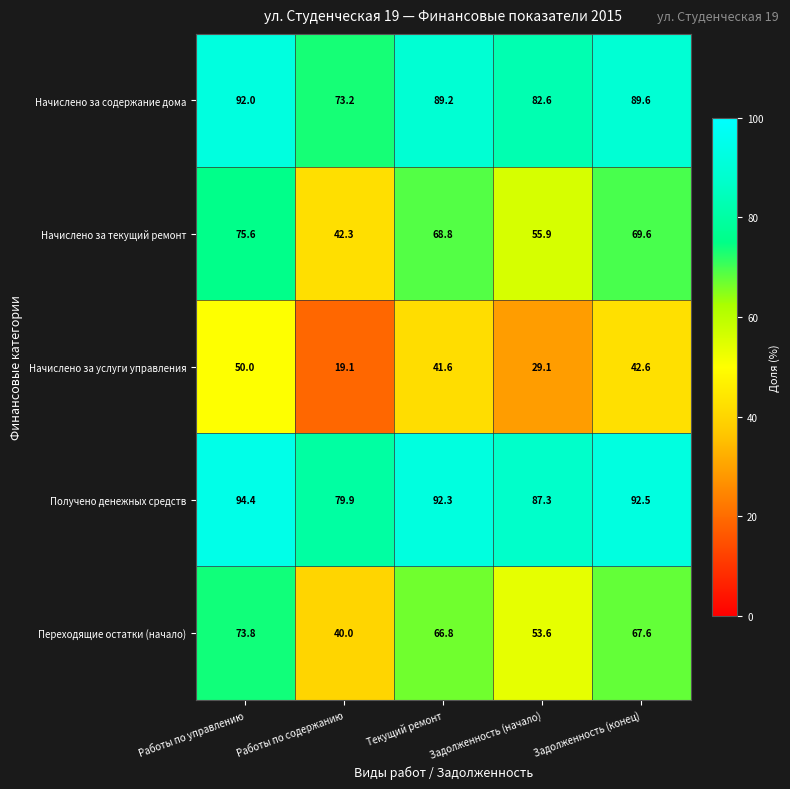

At which category is the sum across all series the highest?

Работы по управлению